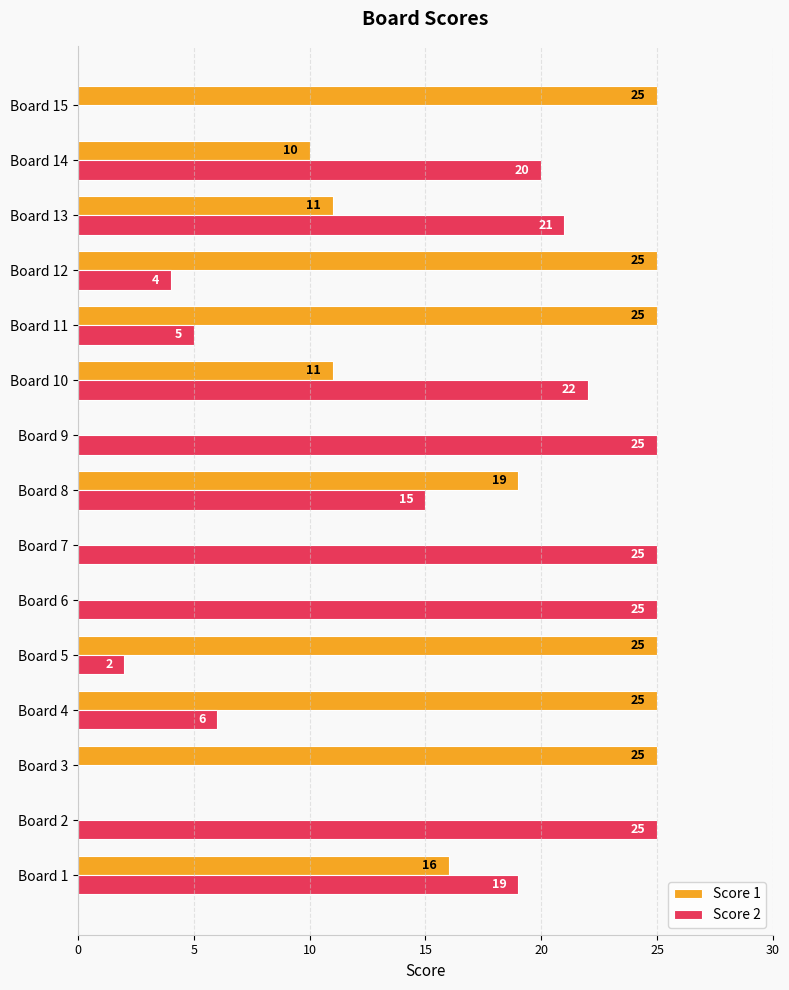

Which series has the largest total across all categories?

Score 1